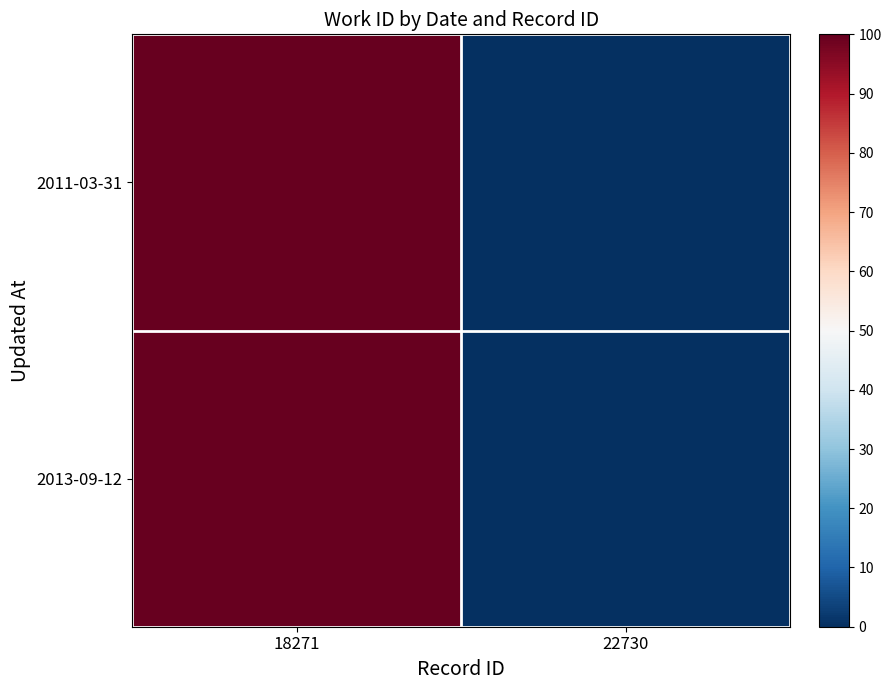

Which series has the largest total across all categories?

2011-03-31